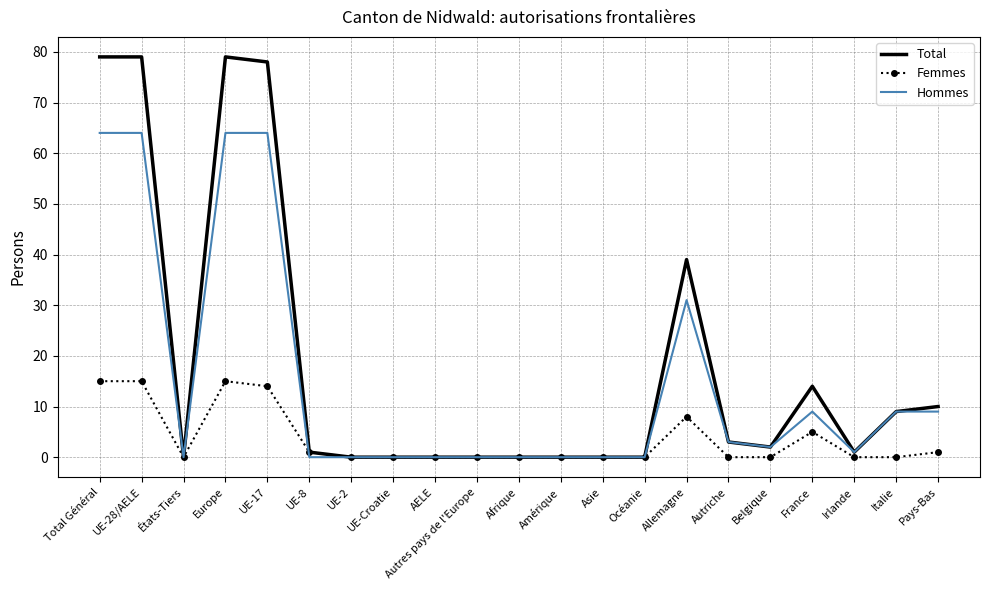

At which category does Total reach its first local valley?

États-Tiers